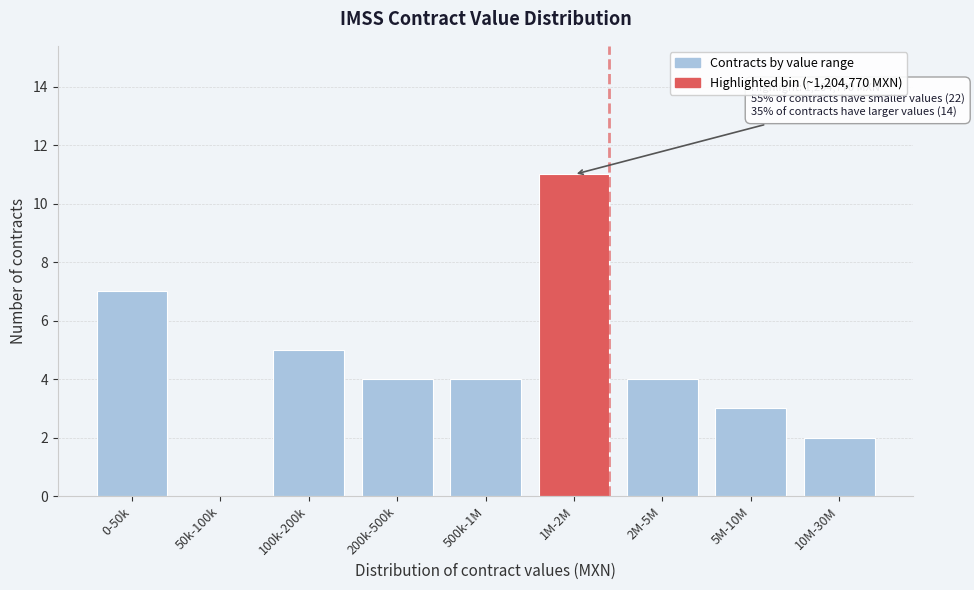

Reading left to right, list all the values displayed in this chart.

0-50k=7	50k-100k=0	100k-200k=5	200k-500k=4	500k-1M=4	1M-2M=11	2M-5M=4	5M-10M=3	10M-30M=2